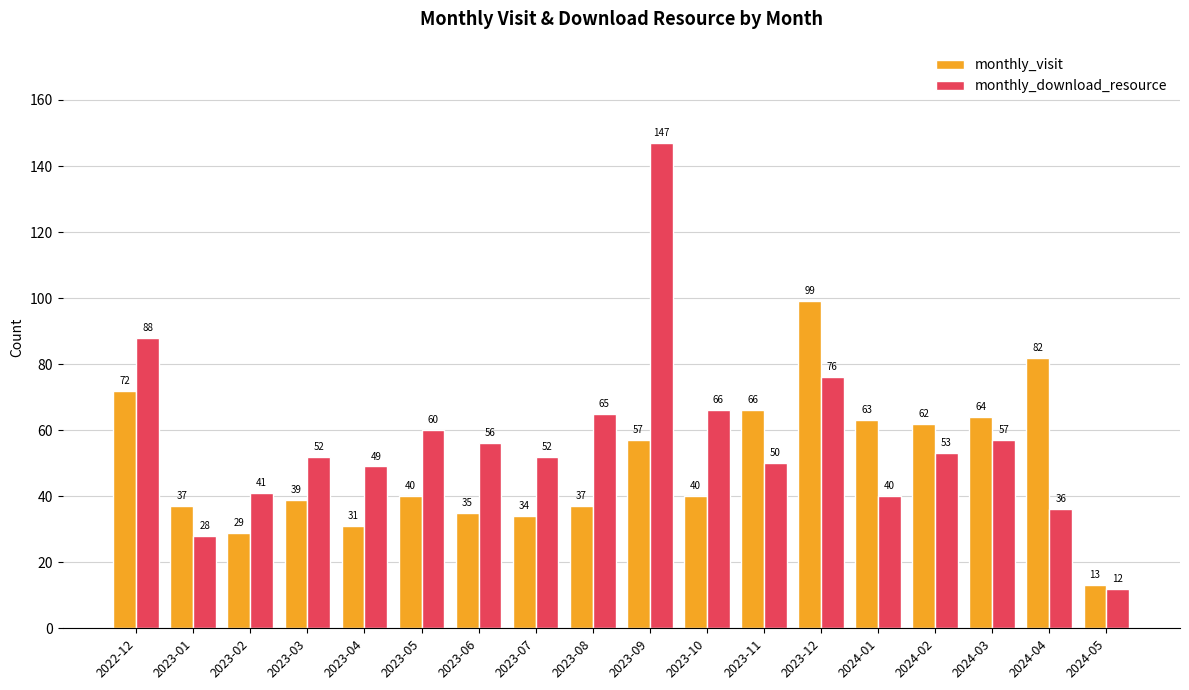

At 2023-01, list the series in order from largest to smallest.

monthly_visit, monthly_download_resource